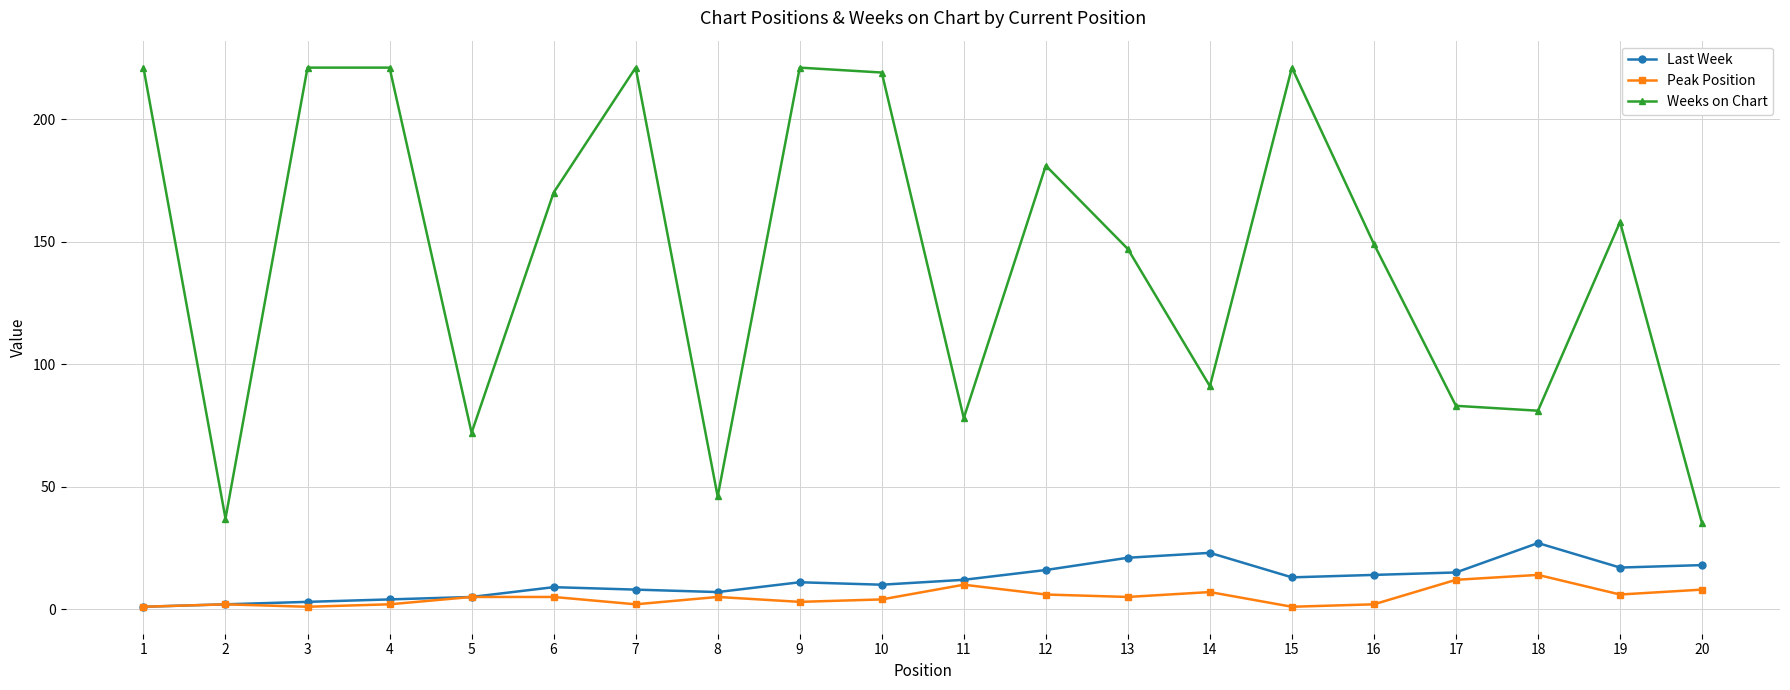

The Weeks on Chart series shows 221 at 7. True or false?

True